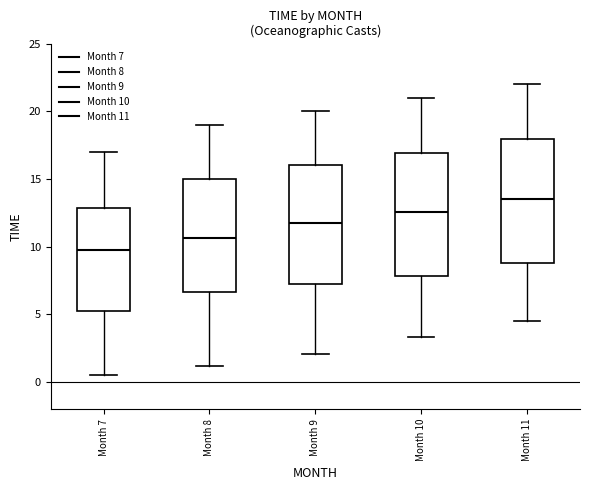

Where does the median line of the box for Month 10 sit on the y-axis? The values are not printed on the chart, so give them approximately, as read against the axis.

12.5